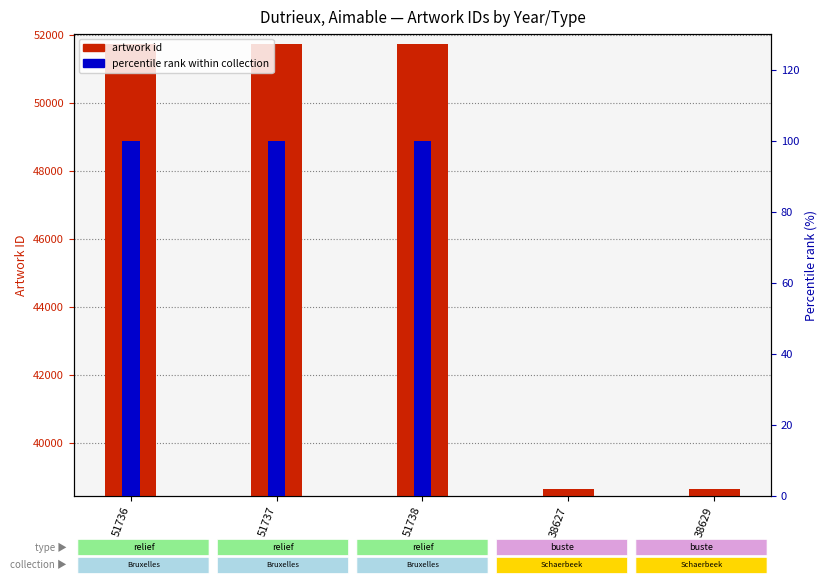

What position from the left is 38627?

4